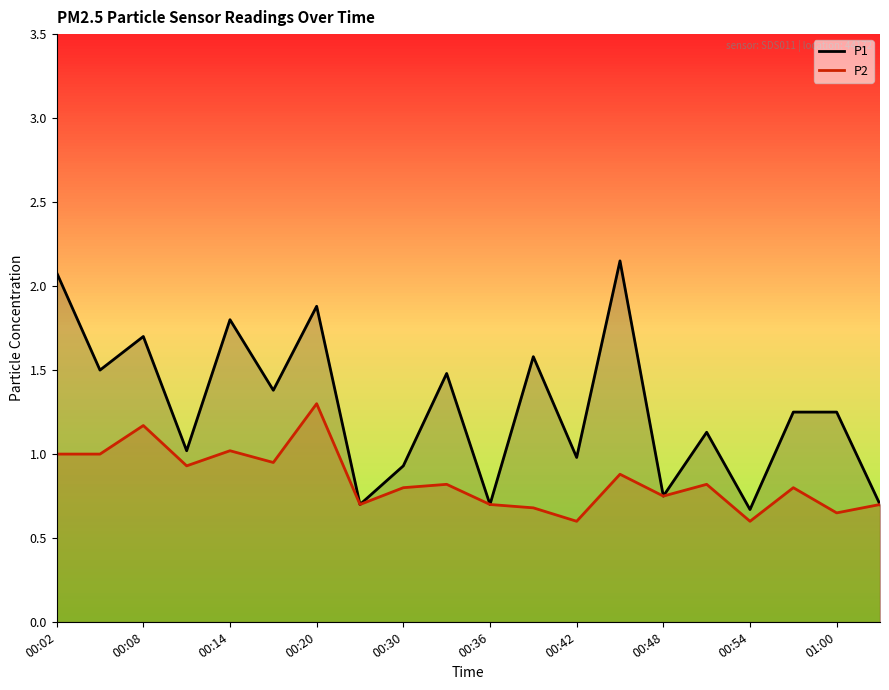

Rank the series by their average value, from highest to lowest.

P1, P2